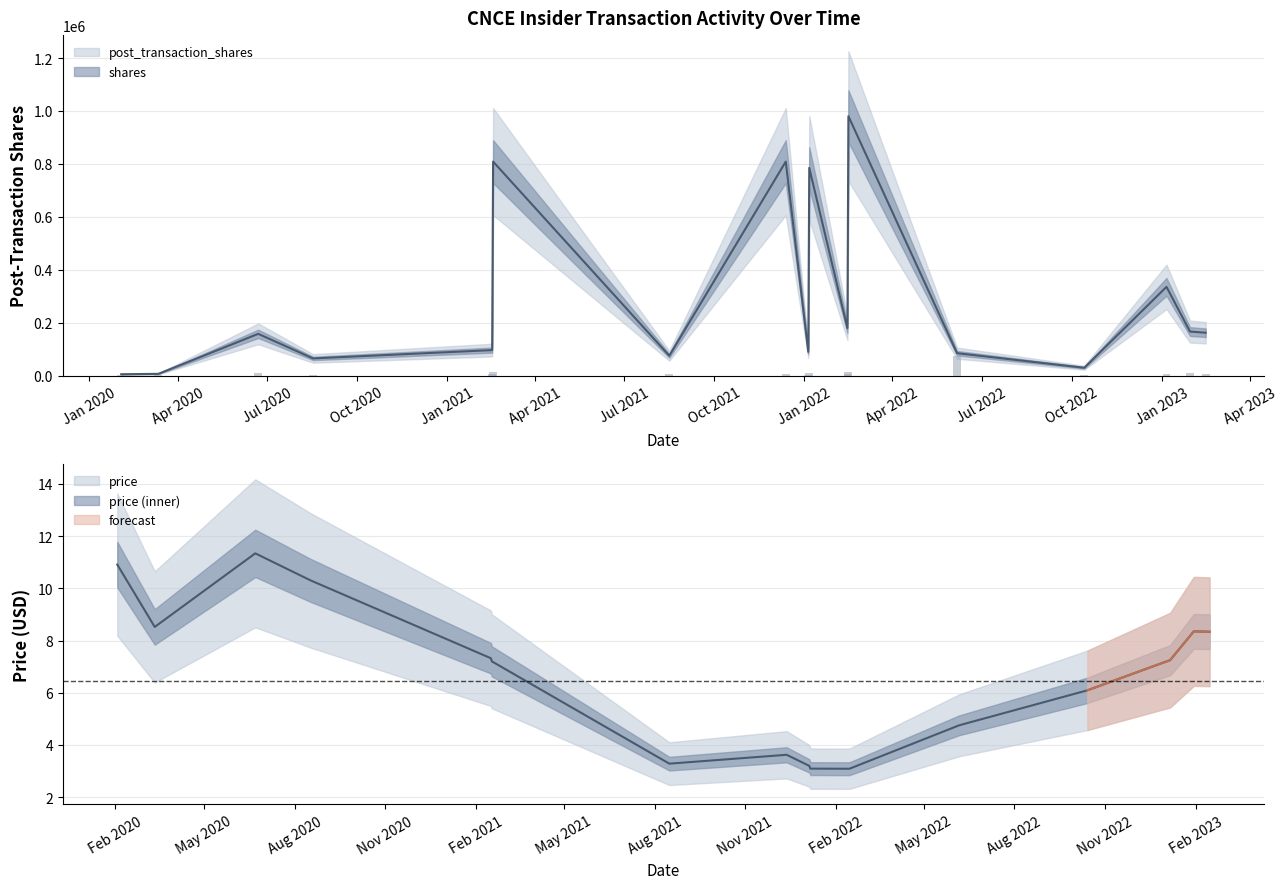

List the series in order of their peak value, highest first.

post_transaction_shares, shares, price